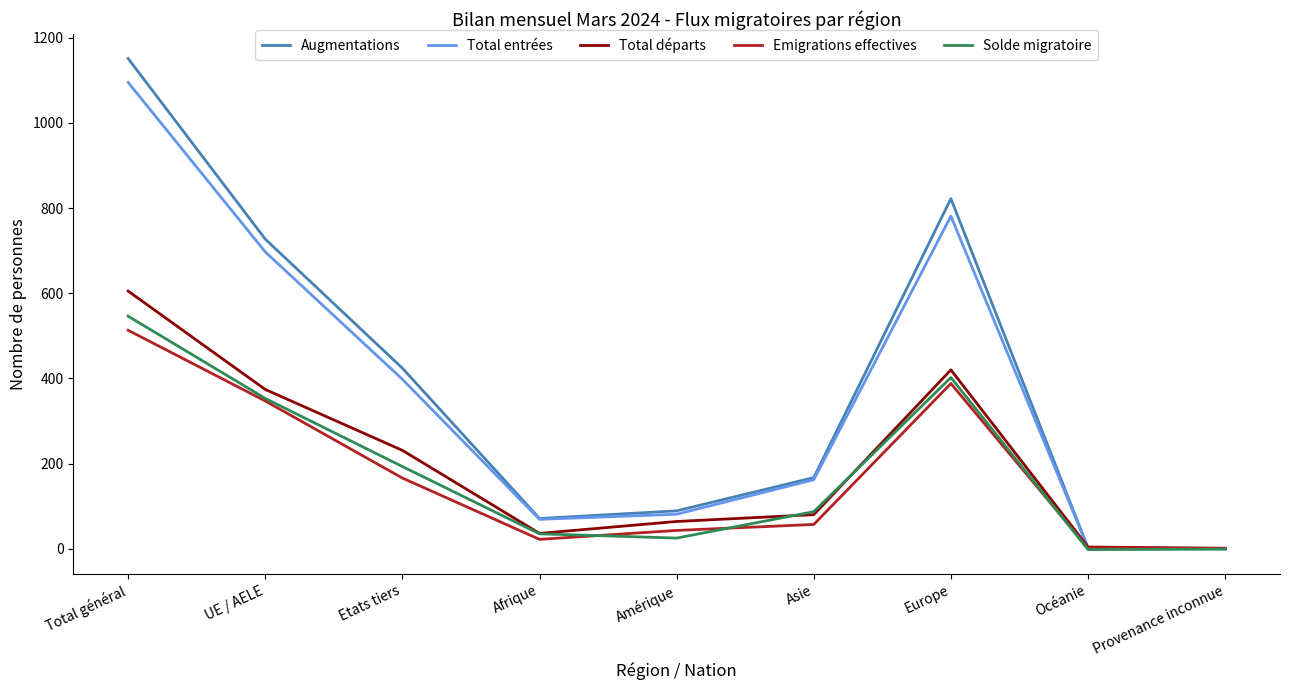

At which category is the sum across all series the highest?

Total général